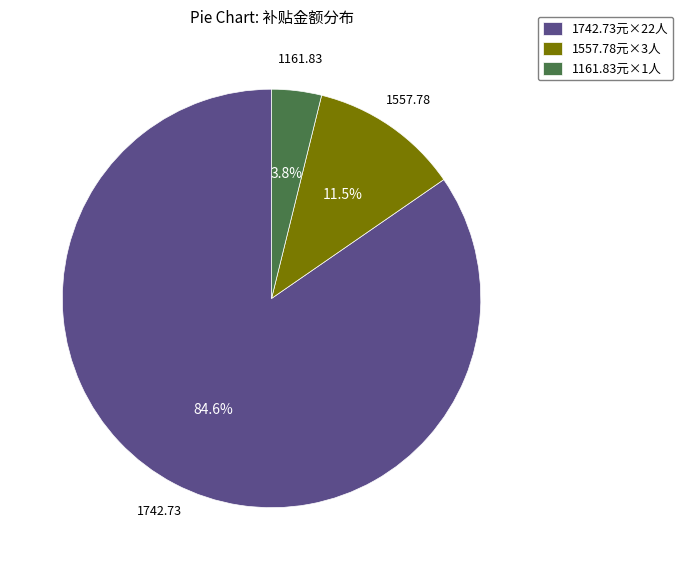

Rank the categories by value from highest to lowest.

1742.73元×22人, 1557.78元×3人, 1161.83元×1人